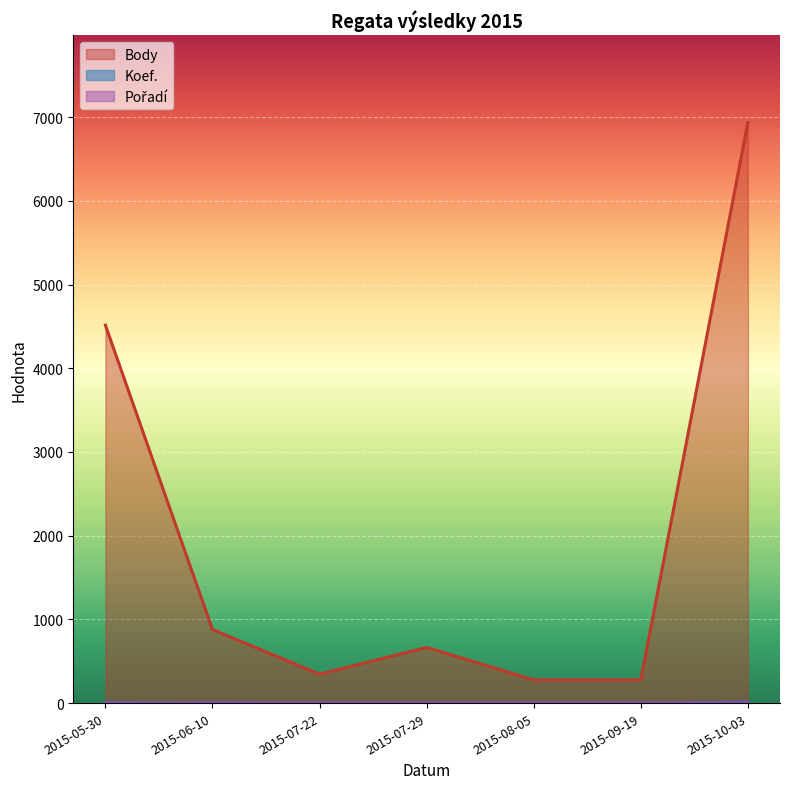

At how many categories does at least one series exceed 1972?

2